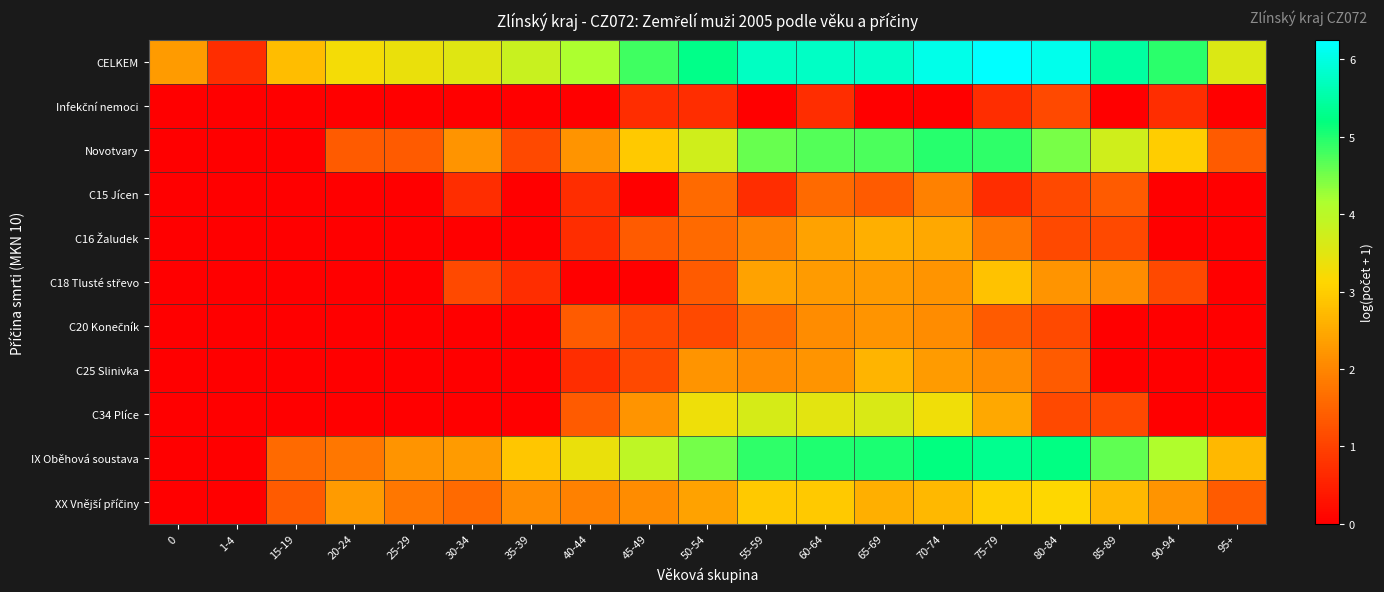

Rank the series at 25-29 from lowest to highest value.

Infekční nemoci, C15 Jícen, C16 Žaludek, C18 Tlusté střevo, C20 Konečník, C25 Slinivka, C34 Plíce, Novotvary, XX Vnější příčiny, IX Oběhová soustava, CELKEM